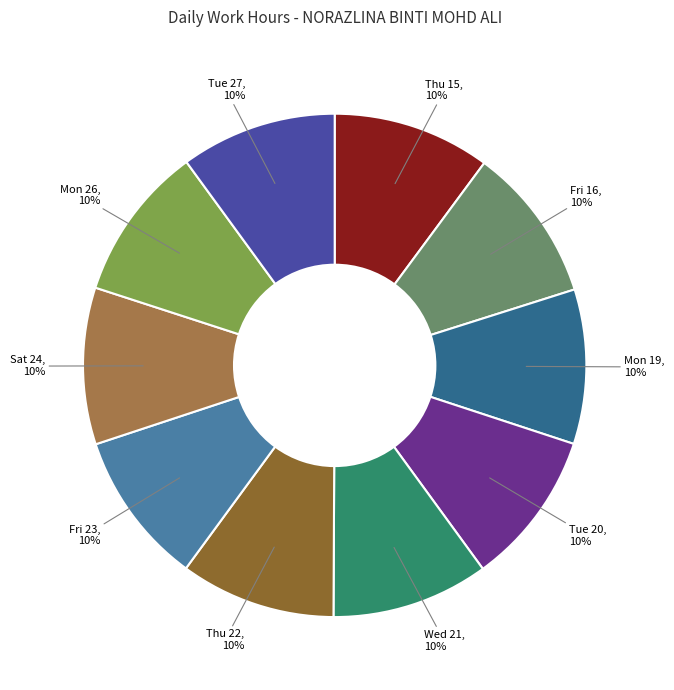

How many segments does this pie chart have?

10